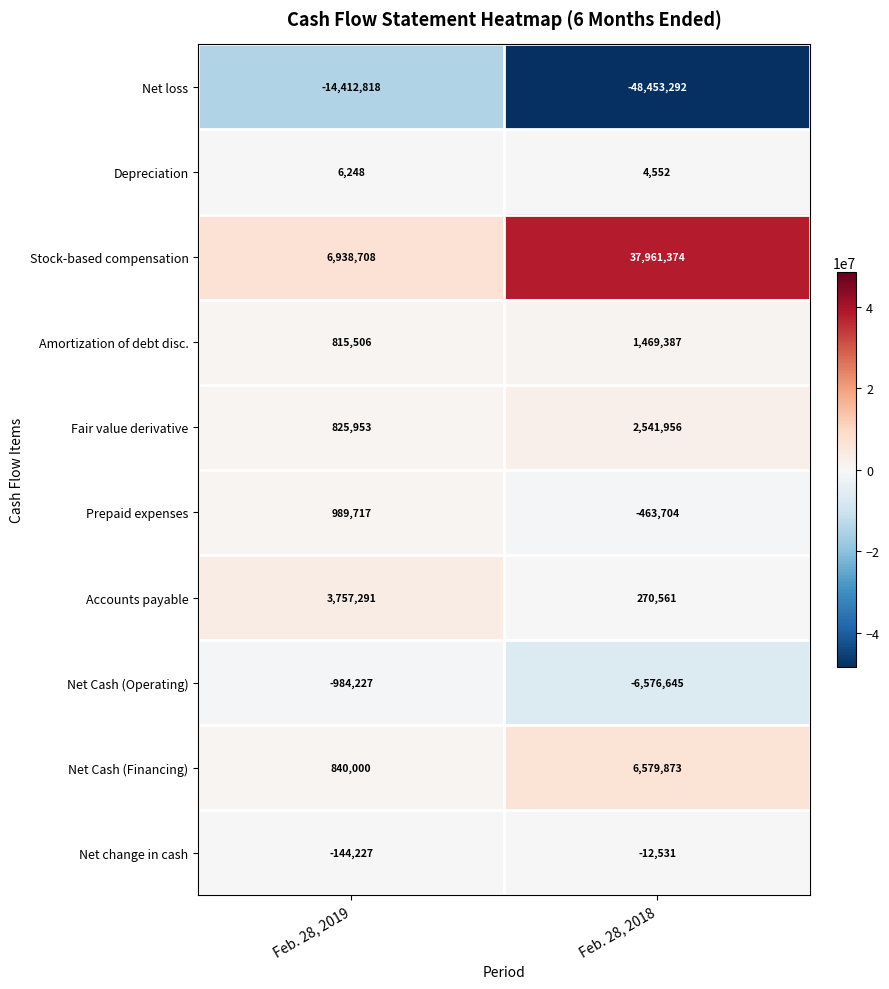

Reading left to right, what are all the values shown in this chart?

Net loss: Feb. 28, 2019=-14412818	Feb. 28, 2018=-48453292
Depreciation: Feb. 28, 2019=6248	Feb. 28, 2018=4552
Stock-based compensation: Feb. 28, 2019=6938708	Feb. 28, 2018=37961374
Amortization of debt disc.: Feb. 28, 2019=815506	Feb. 28, 2018=1469387
Fair value derivative: Feb. 28, 2019=825953	Feb. 28, 2018=2541956
Prepaid expenses: Feb. 28, 2019=989717	Feb. 28, 2018=-463704
Accounts payable: Feb. 28, 2019=3757291	Feb. 28, 2018=270561
Net Cash (Operating): Feb. 28, 2019=-984227	Feb. 28, 2018=-6576645
Net Cash (Financing): Feb. 28, 2019=840000	Feb. 28, 2018=6579873
Net change in cash: Feb. 28, 2019=-144227	Feb. 28, 2018=-12531